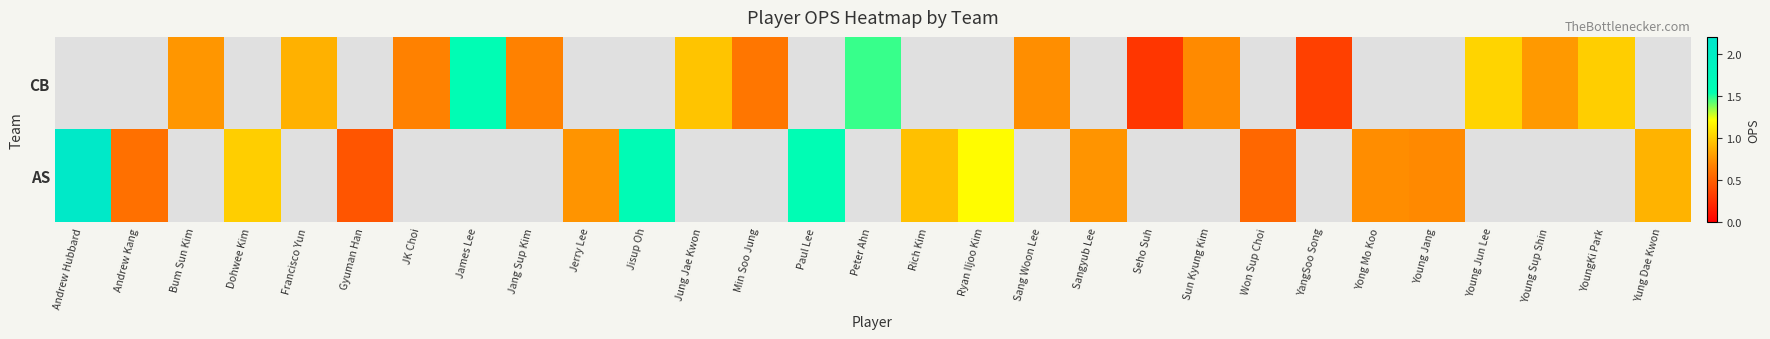

How many data points does each series have?

29